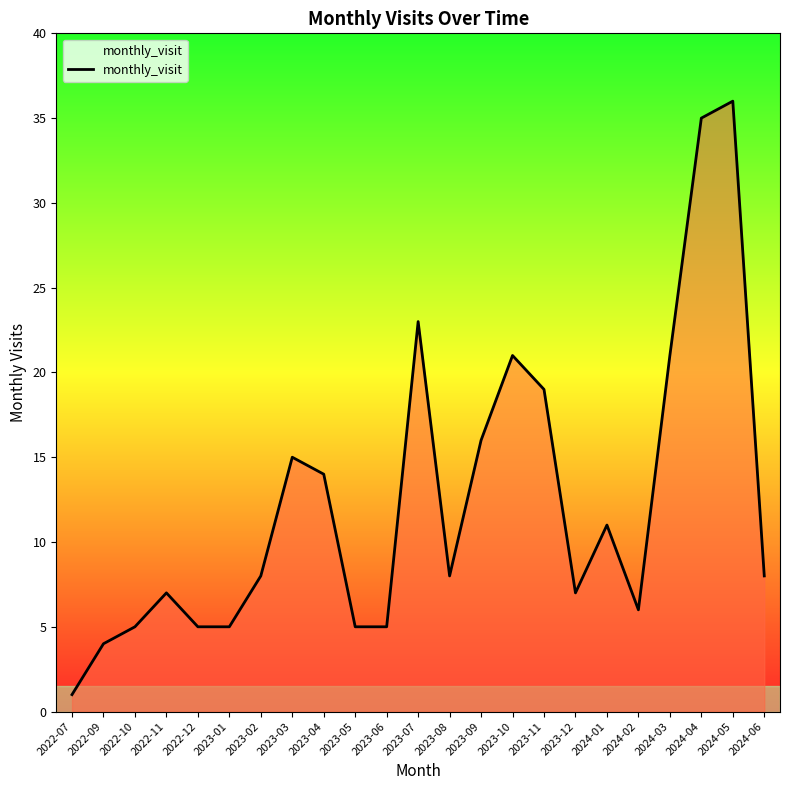

Where is the data nearest to the value 18?

2023-11